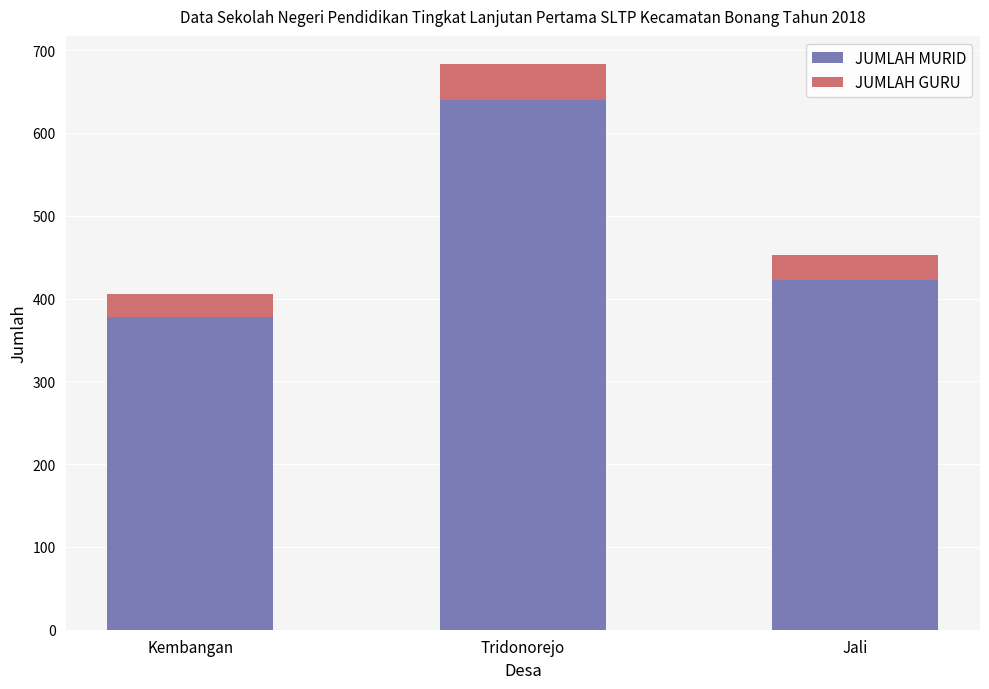

Reading right to left, transcribe the values for JUMLAH MURID.

422	640	378